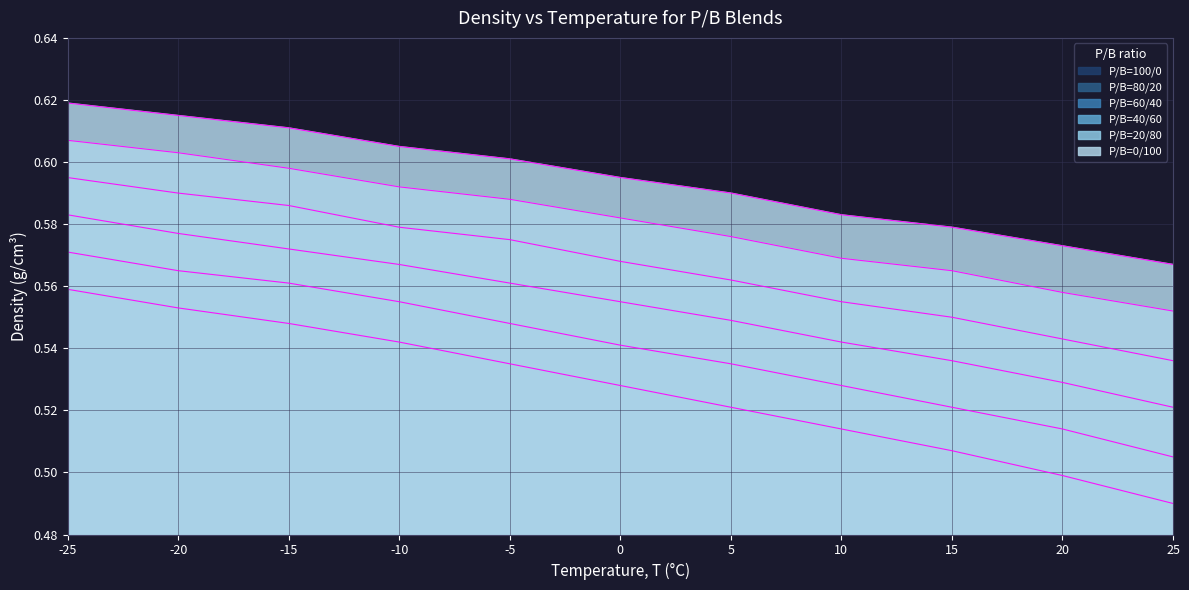

What is the sum of all 100/0 values?

5.8